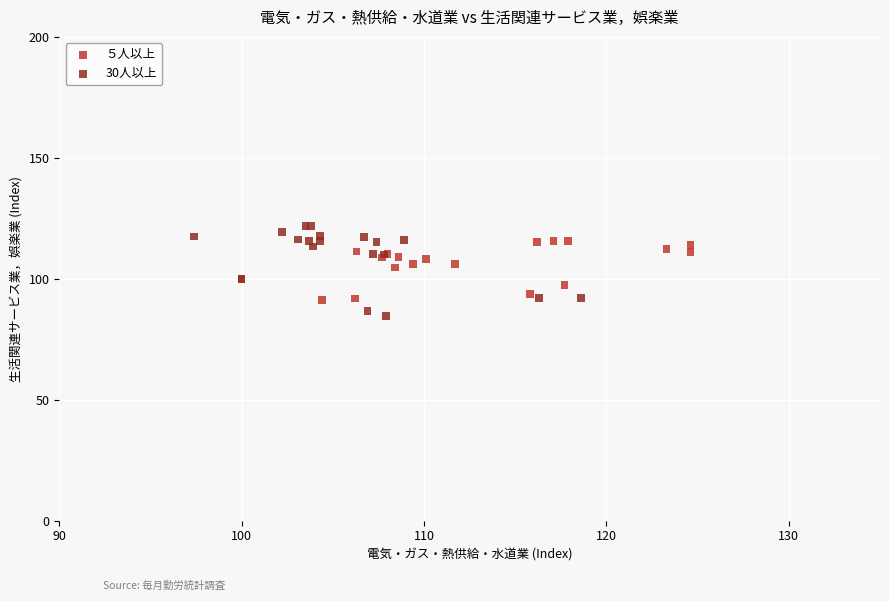

Which series has the largest Y range (max minus min)?

30人以上